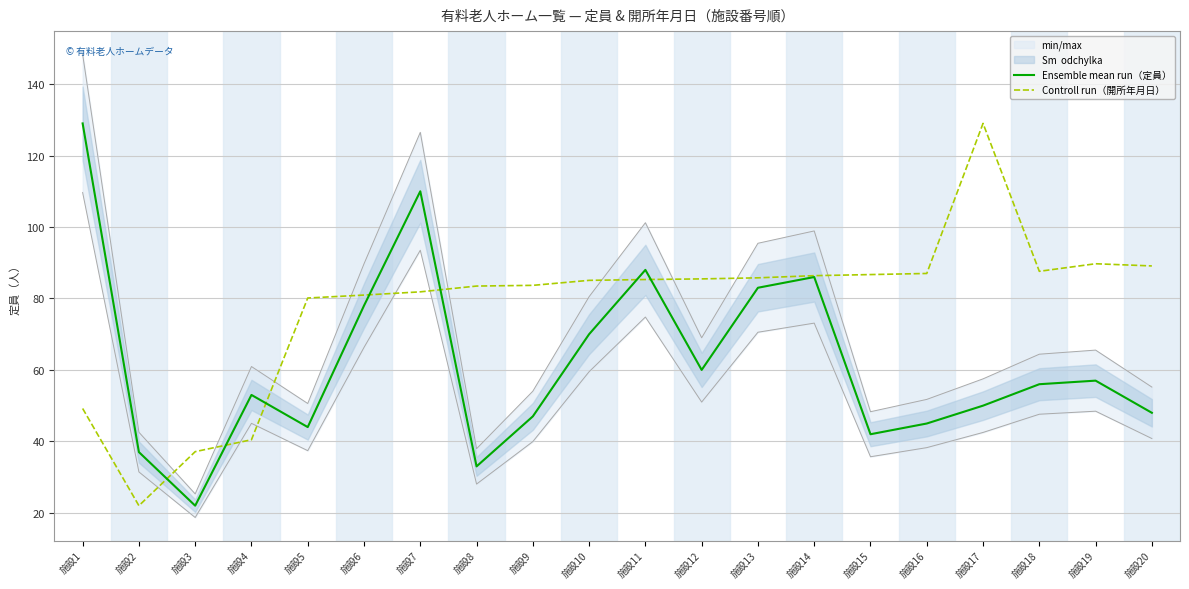

Does the chart display data point markers on the line(s)?

No